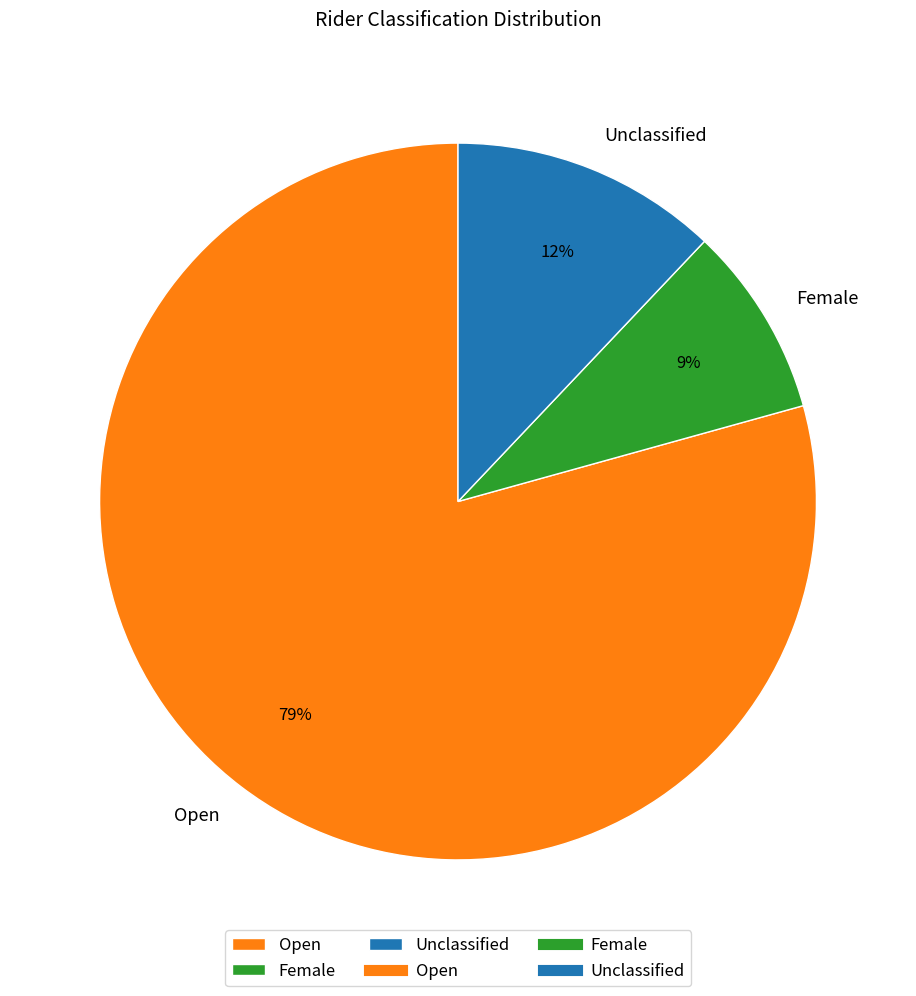

Is the sum of Female and Open greater than half?

Yes